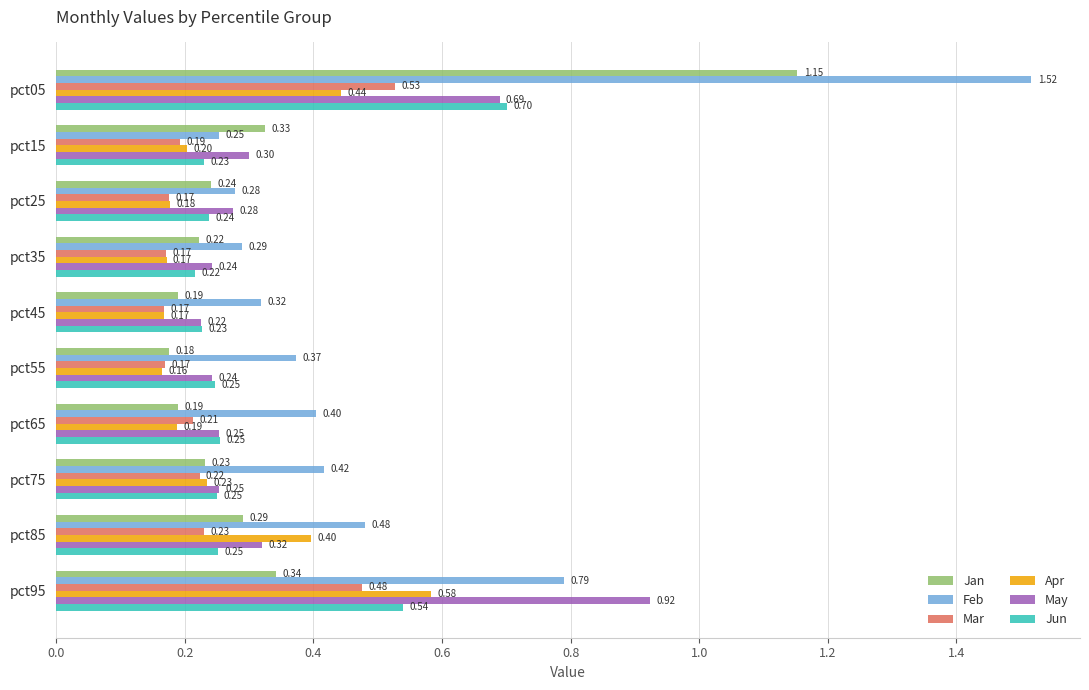

What is the sum of all Jan values?

3.4